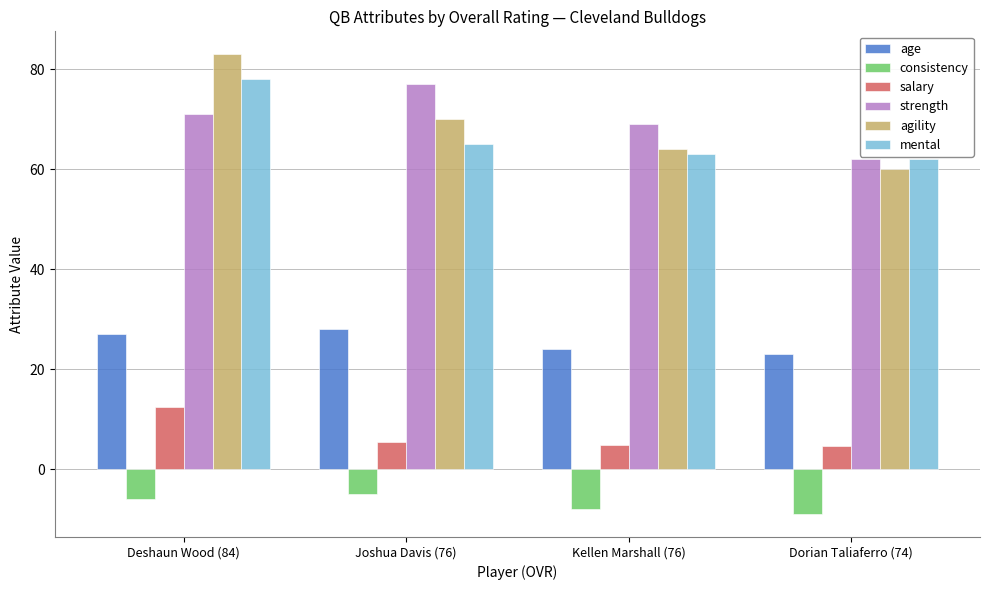

How many data points in agility are less than 70?

2